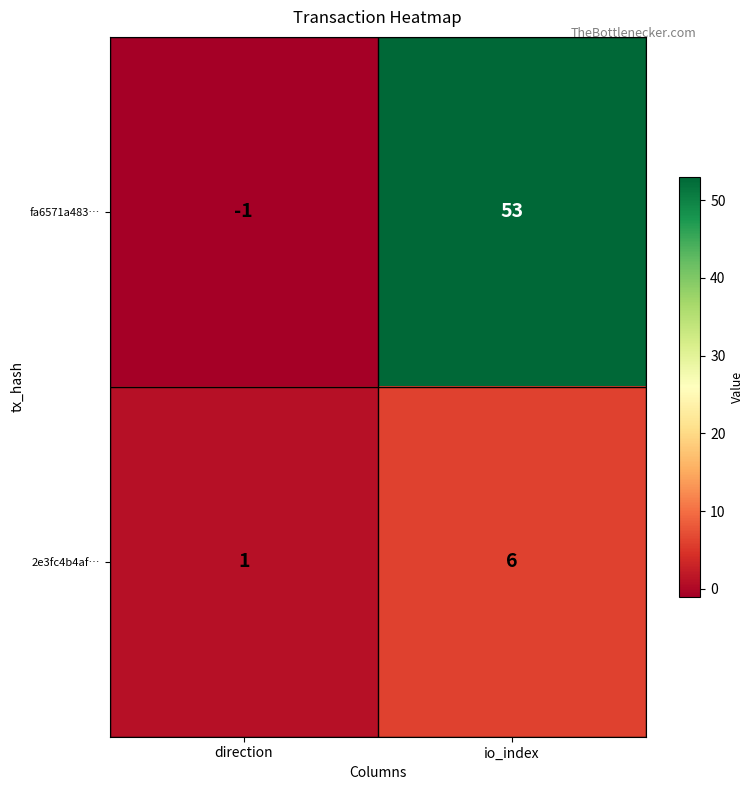

The fa6571a483… series shows -2 at direction. True or false?

False